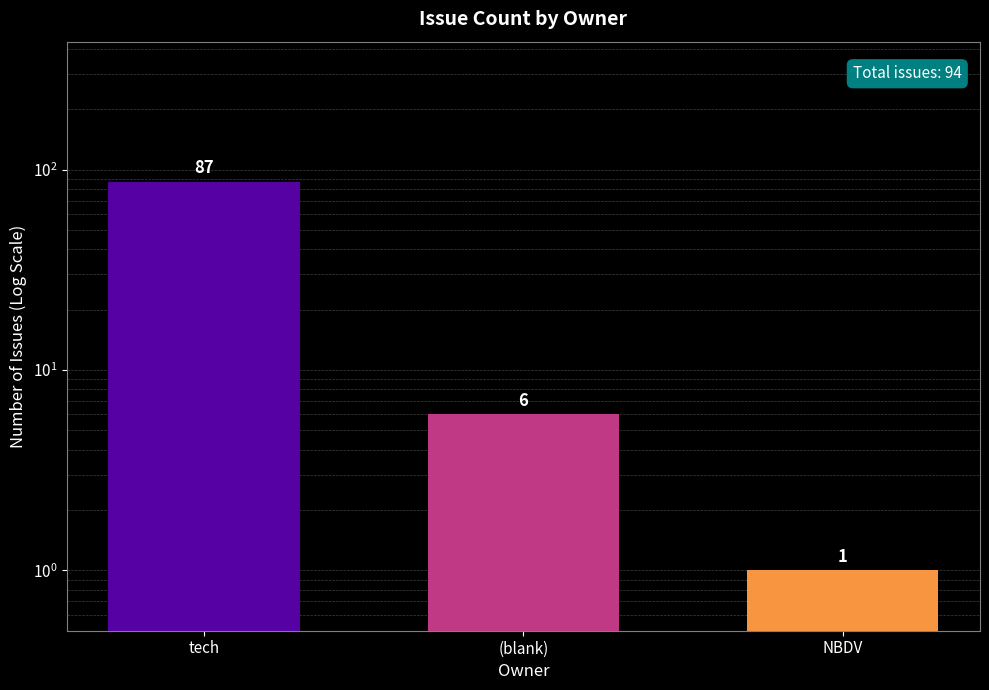

Rank the categories by value from highest to lowest.

tech, (blank), NBDV